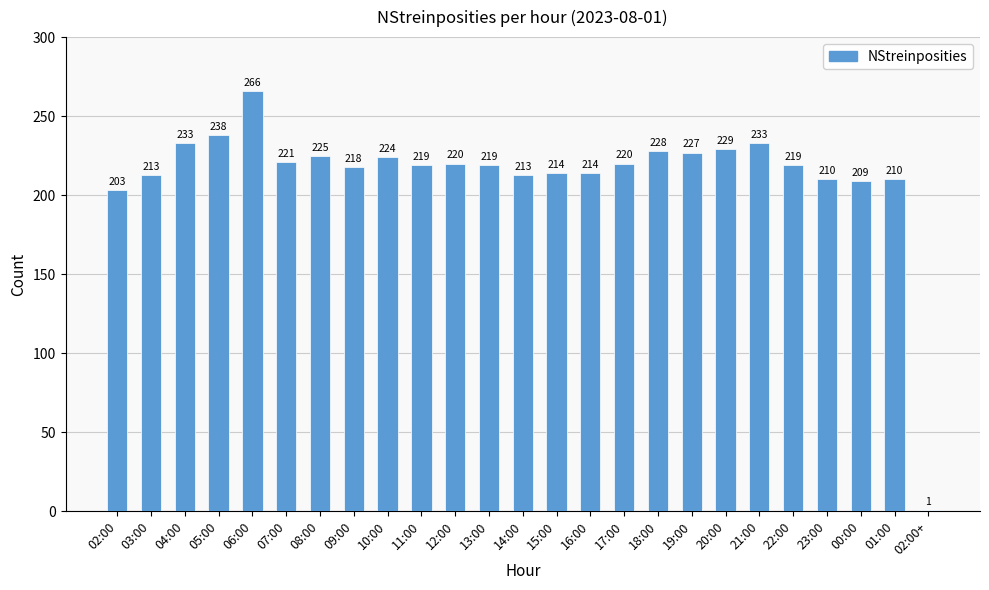

How many values are below 219?

10